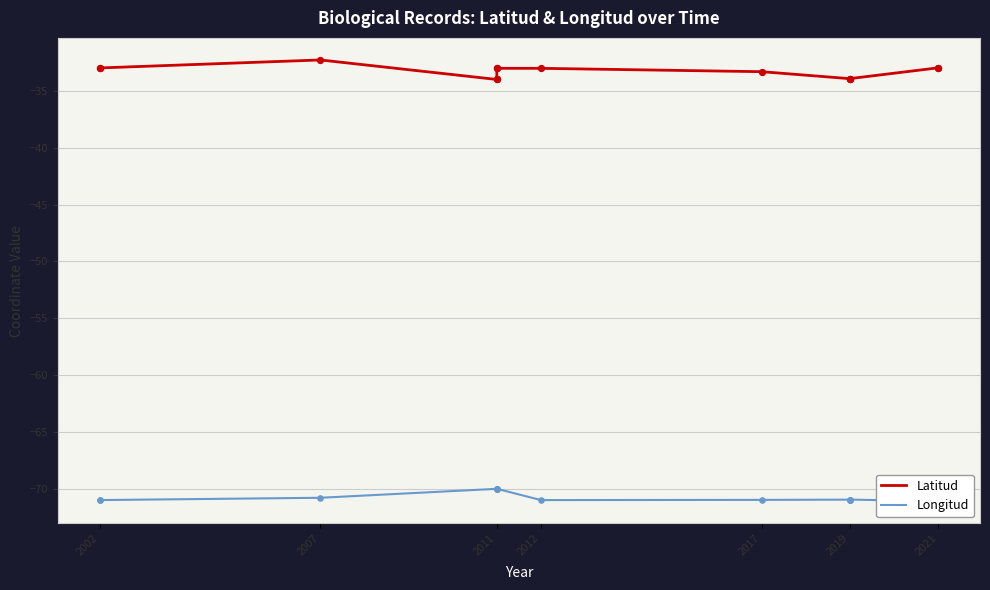

Which series reaches the minimum Y coordinate?

Longitud